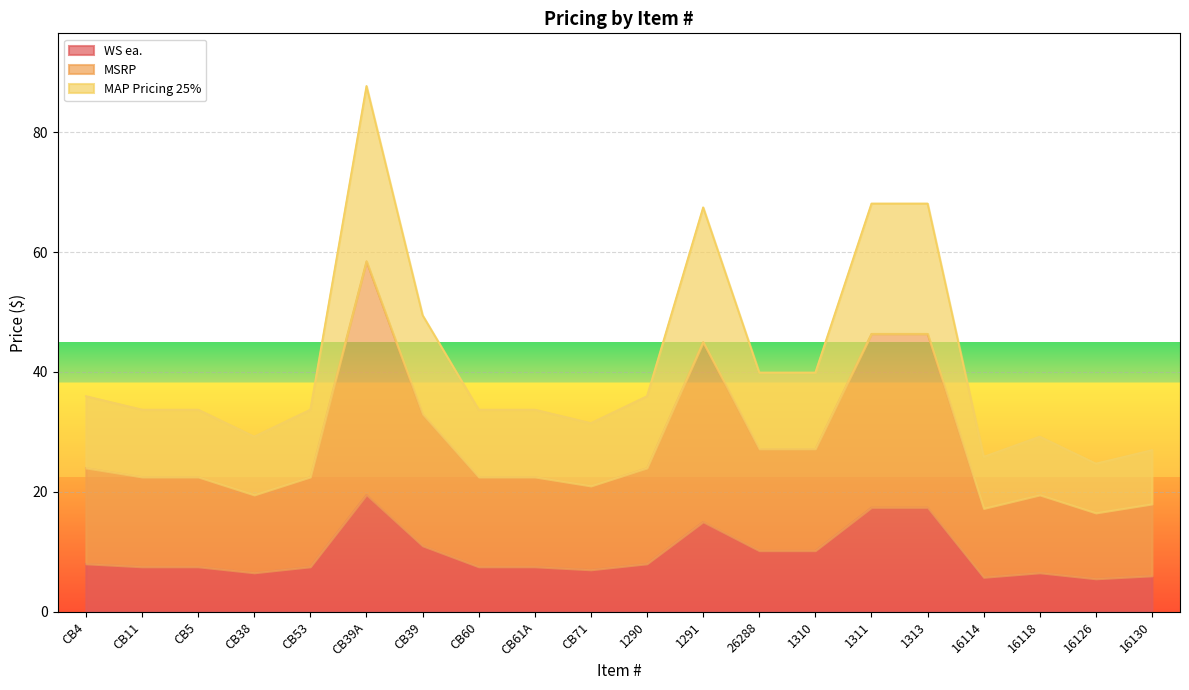

What is the maximum value for WS ea.?

19.5